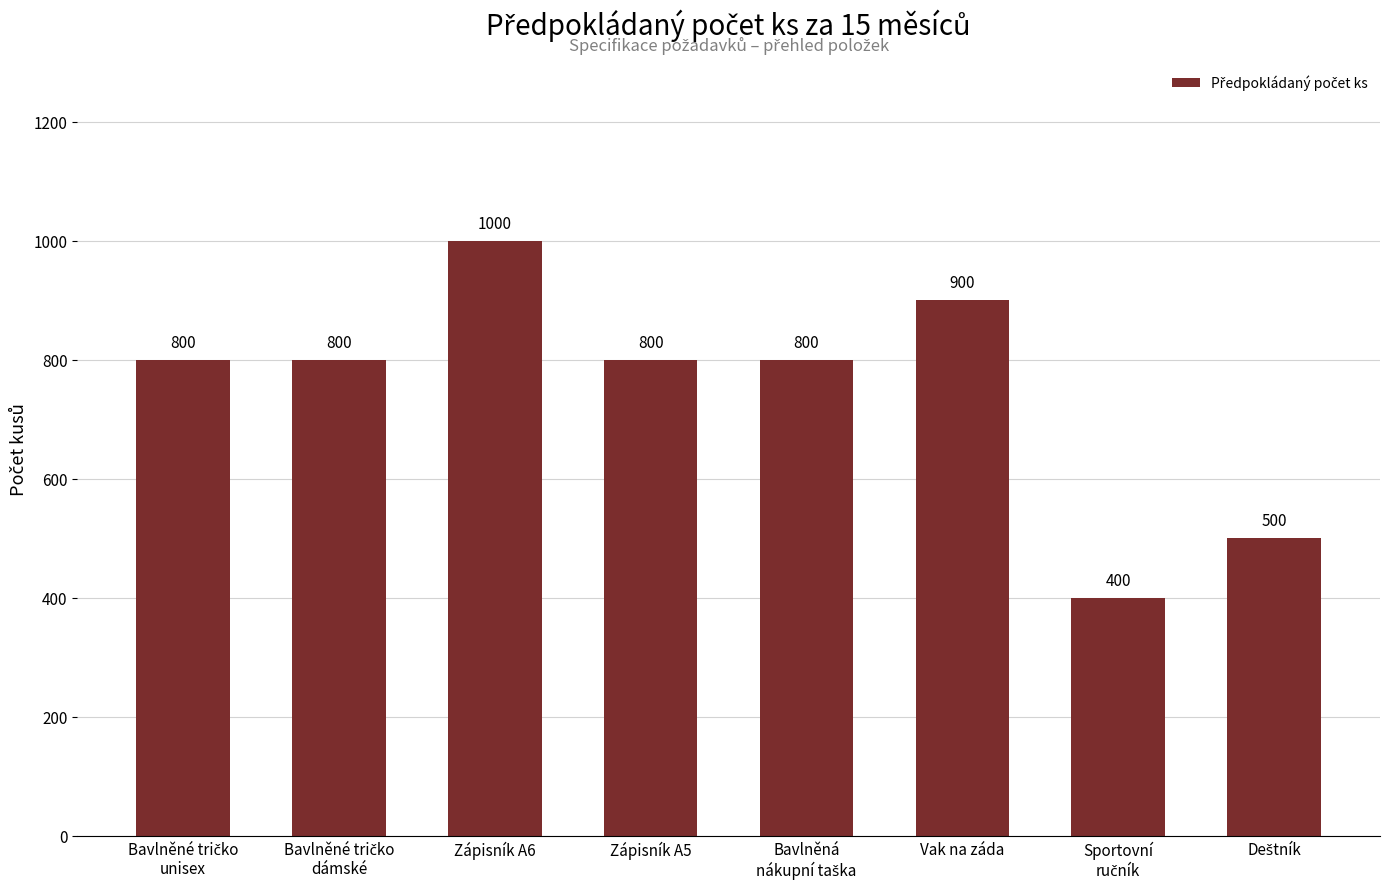

How many values are between 800 and 900?

5